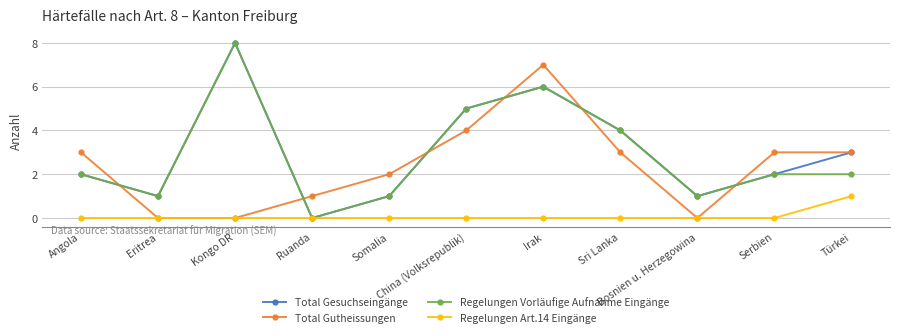

How many times do Total Gutheissungen and Regelungen Vorläufige Aufnahme Eingänge cross each other?

6